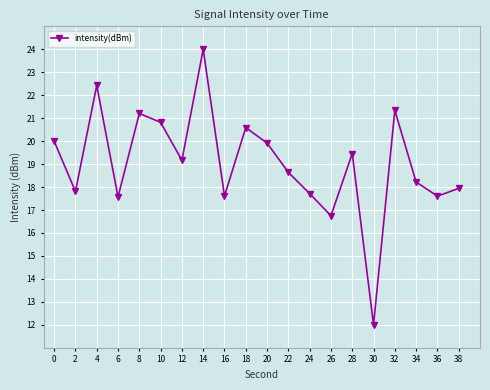

Which has a higher value, 32 or 8?

32